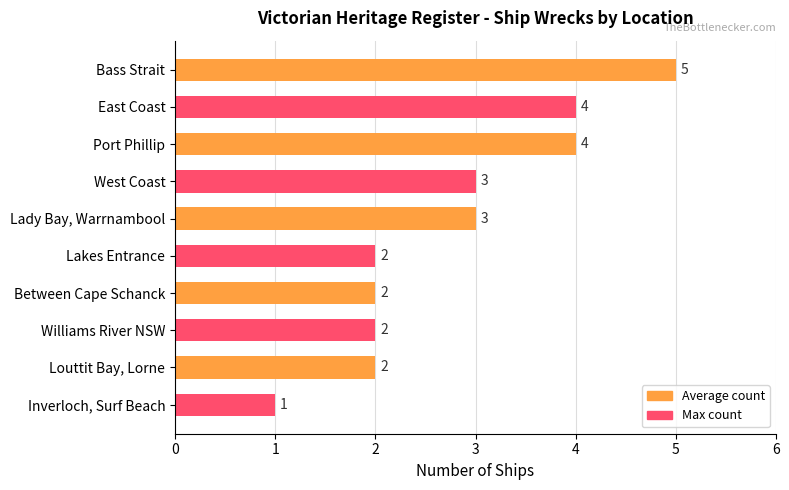

Reading bottom to top, what are all the values shown in this chart?

Inverloch, Surf Beach=1	Louttit Bay, Lorne=2	Williams River NSW=2	Between Cape Schanck=2	Lakes Entrance=2	Lady Bay, Warrnambool=3	West Coast=3	Port Phillip=4	East Coast=4	Bass Strait=5